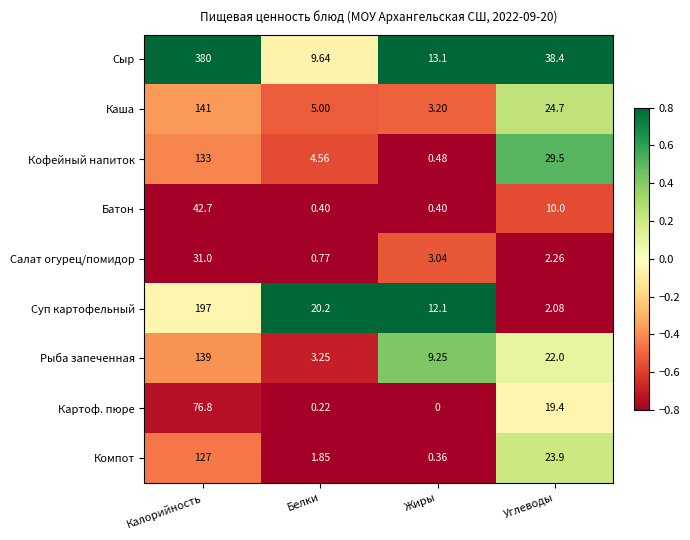

What is the greatest value displayed?

380.0